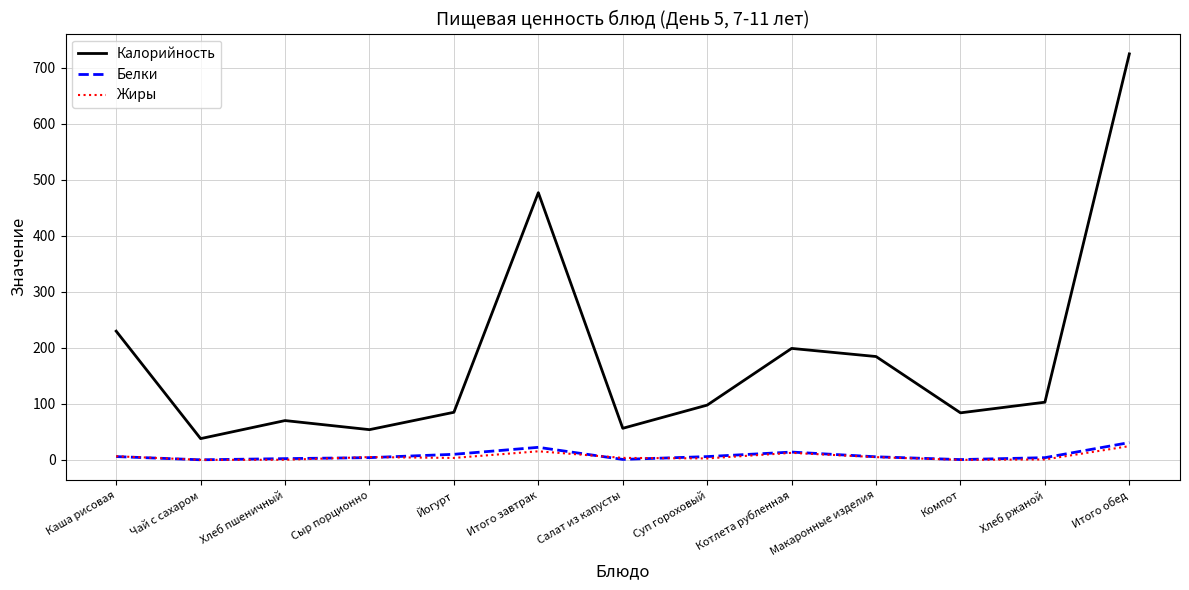

What is the difference between the Калорийность values at Макаронные изделия and Итого завтрак?

292.5